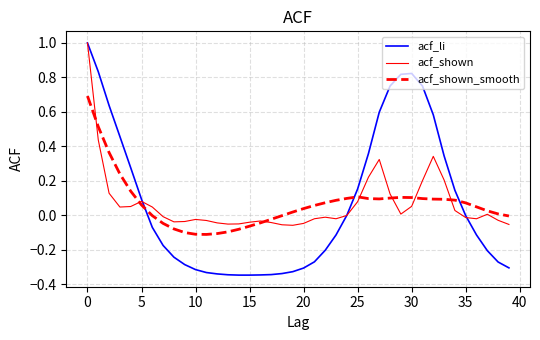

Which series has the widest spread of values?

acf_li